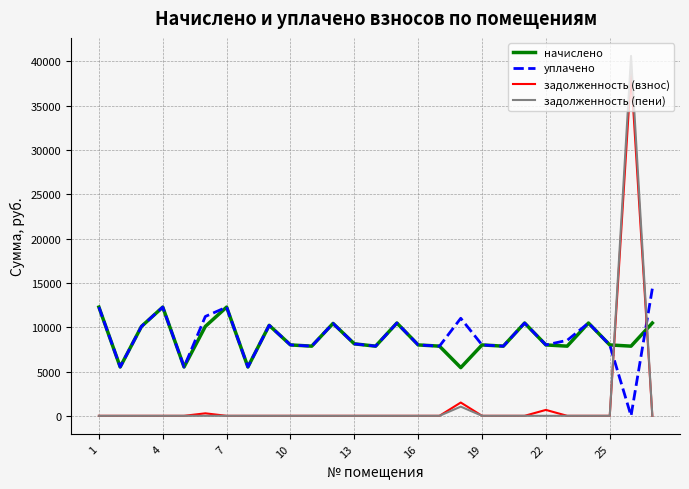

Which series ends up on top after the final intersection of уплачено and задолженность (взнос)?

уплачено